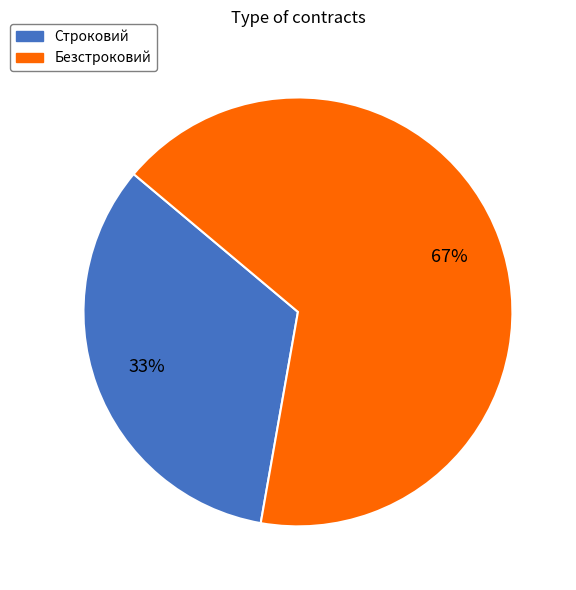

Do Безстроковий and Строковий together represent more than half of the pie?

Yes